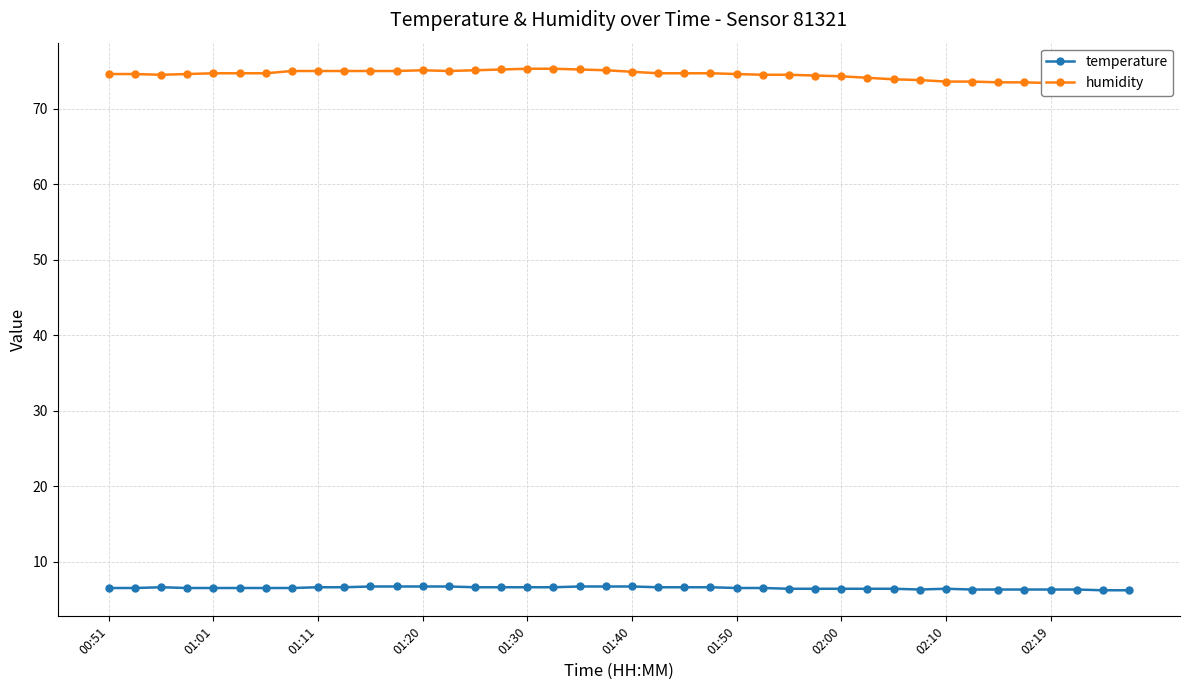

What is the minimum value for temperature?

6.2